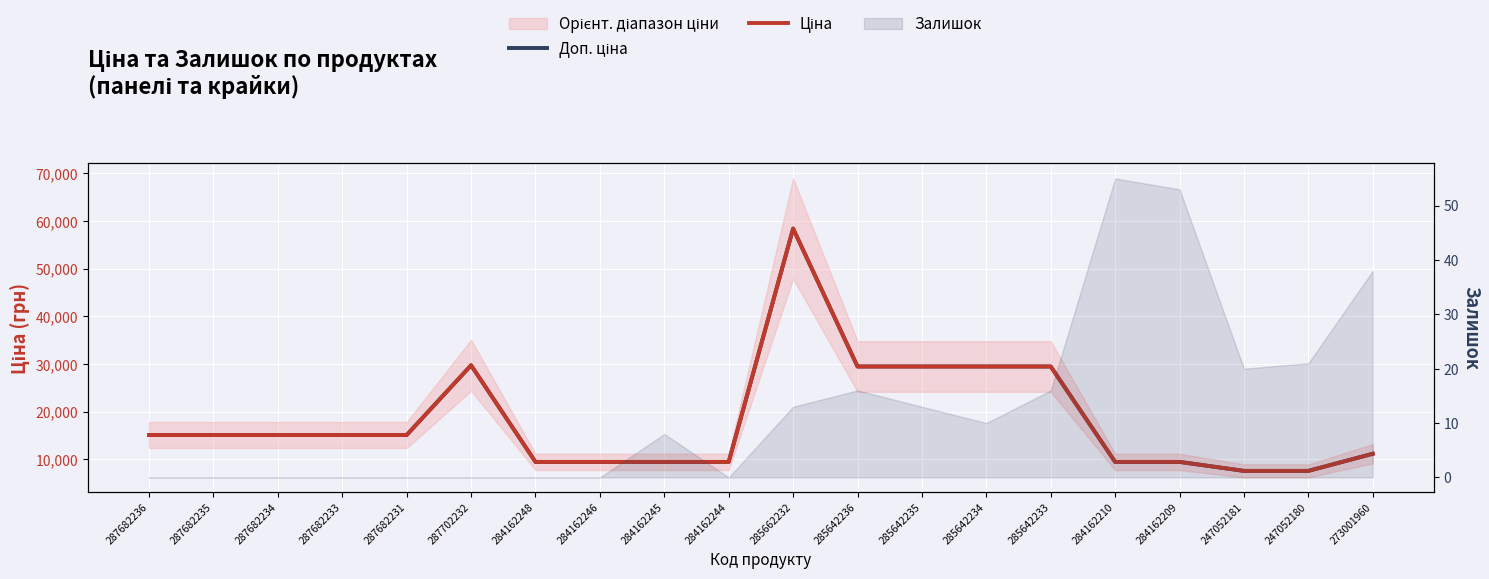

True or false: Ціна and Доп. ціна intersect in this chart.

False